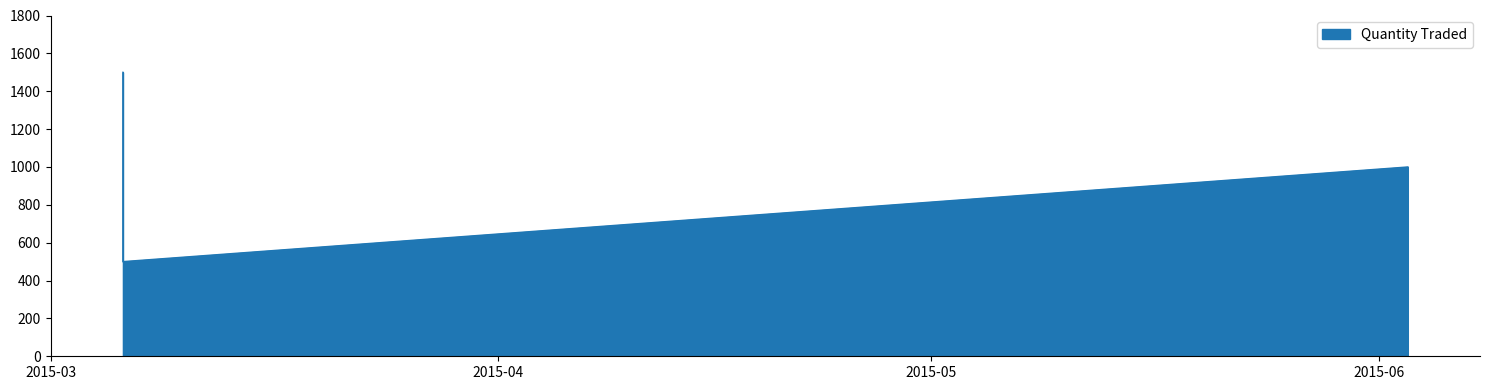

How many data points does each series have?

6